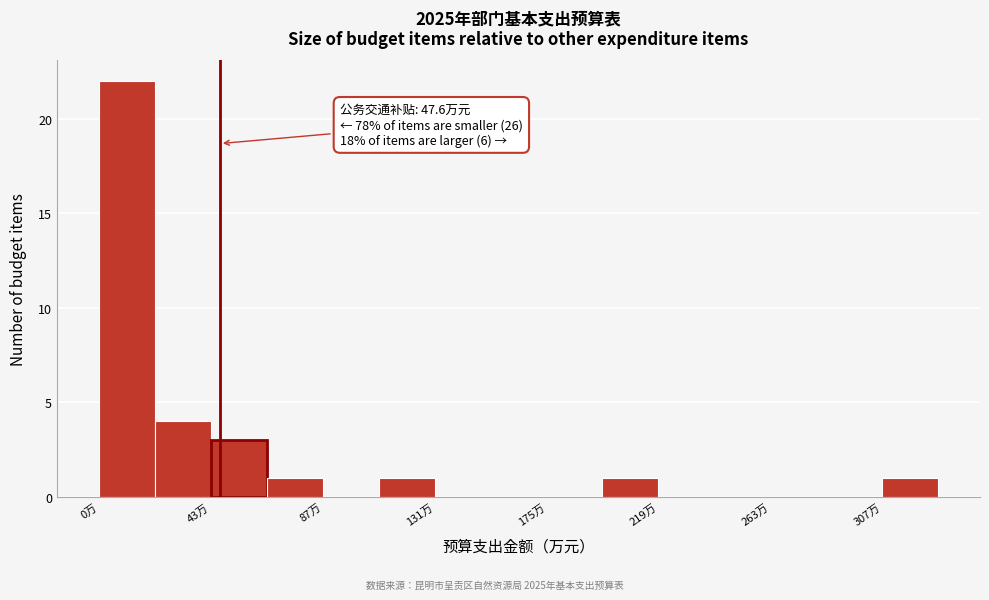

Which range on the x-axis has the tallest bar?

0 to 20